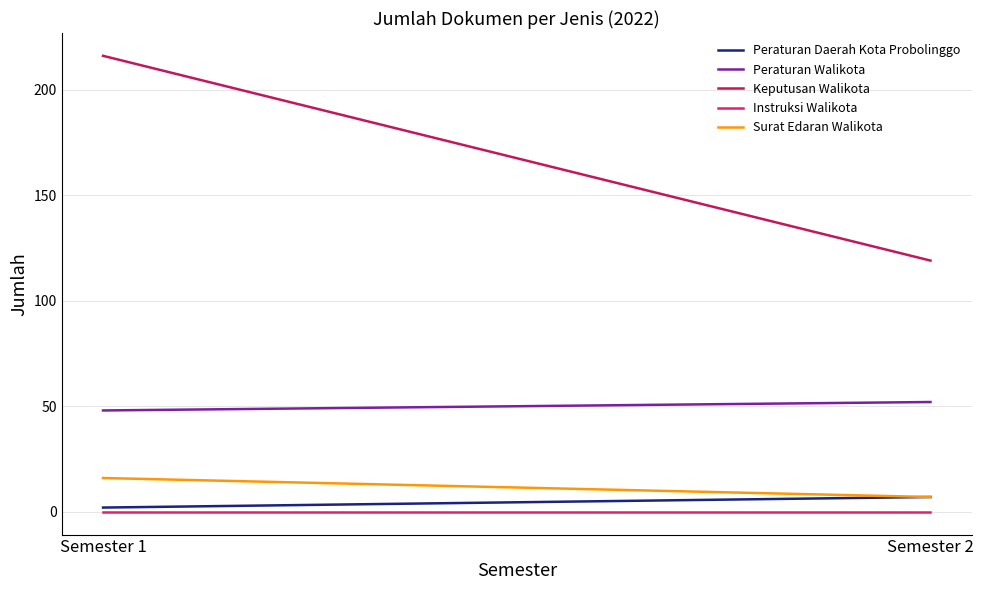

How many lines are shown in the chart?

5